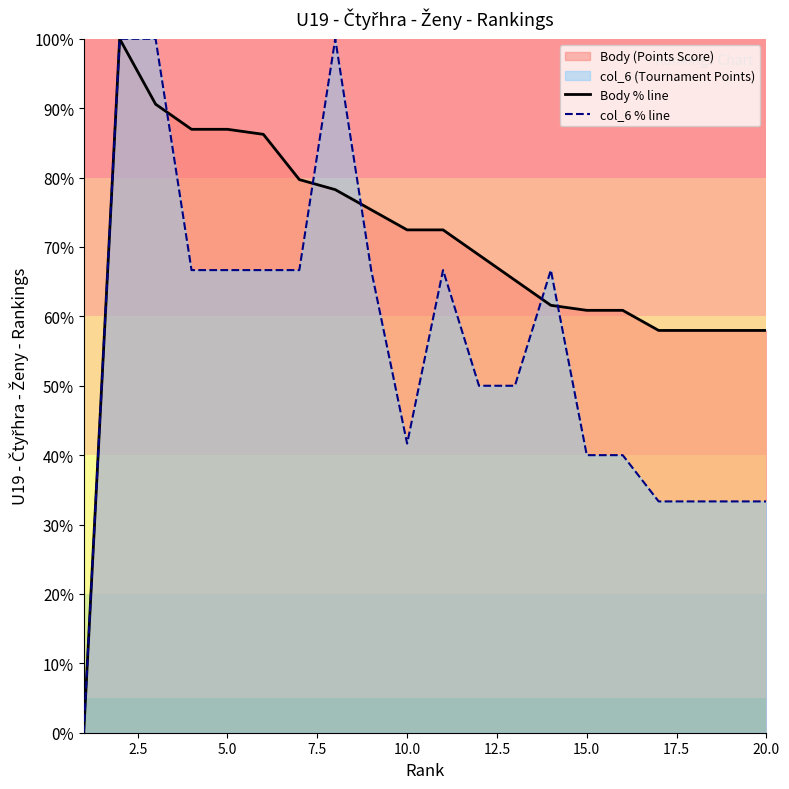

List the series in order of their overall mean, lowest first.

col_6 % line, Body % line